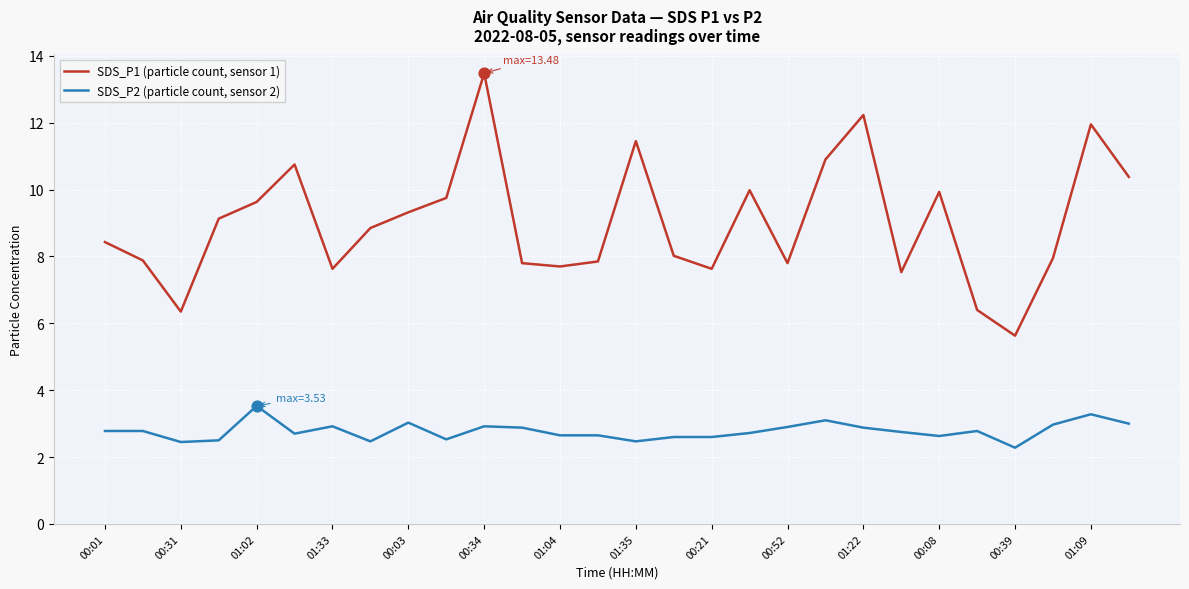

Which series has the largest range (max minus min)?

SDS_P1 (particle count, sensor 1)